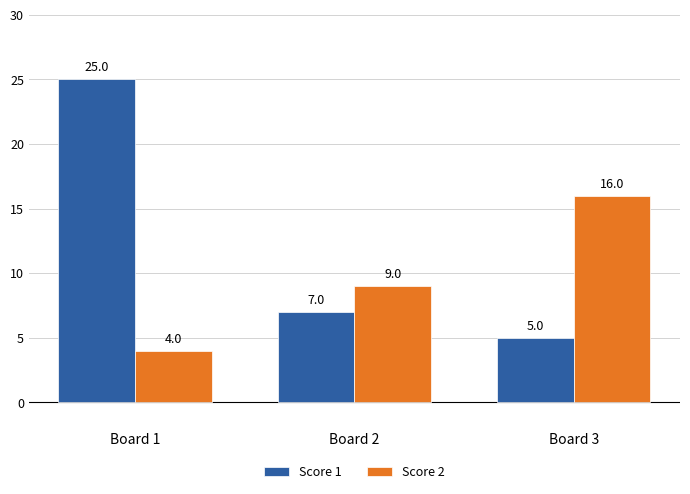

Rank the series by their average value, from highest to lowest.

Score 1, Score 2